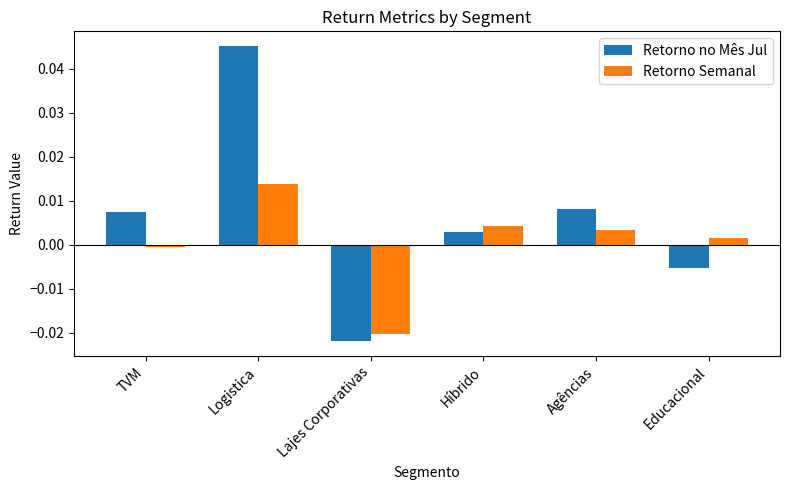

Is the value of Retorno Semanal at Lajes Corporativas greater than the value of Retorno no Mês Jul at Logistica?

No